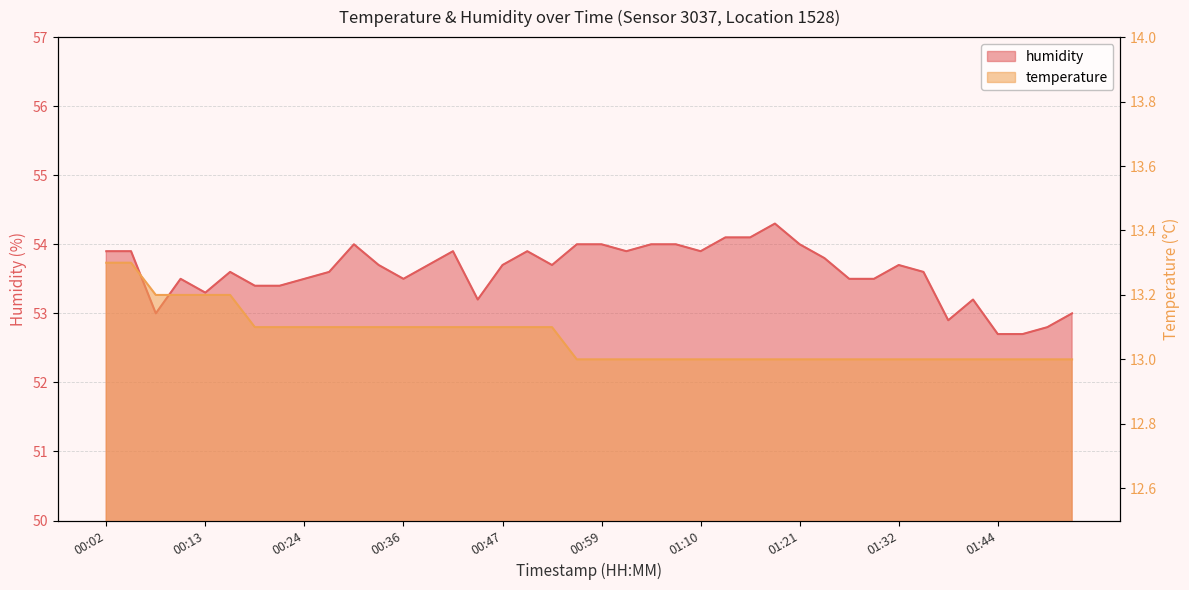

What is the sum of the humidity values at 00:36 and 01:15?

107.6